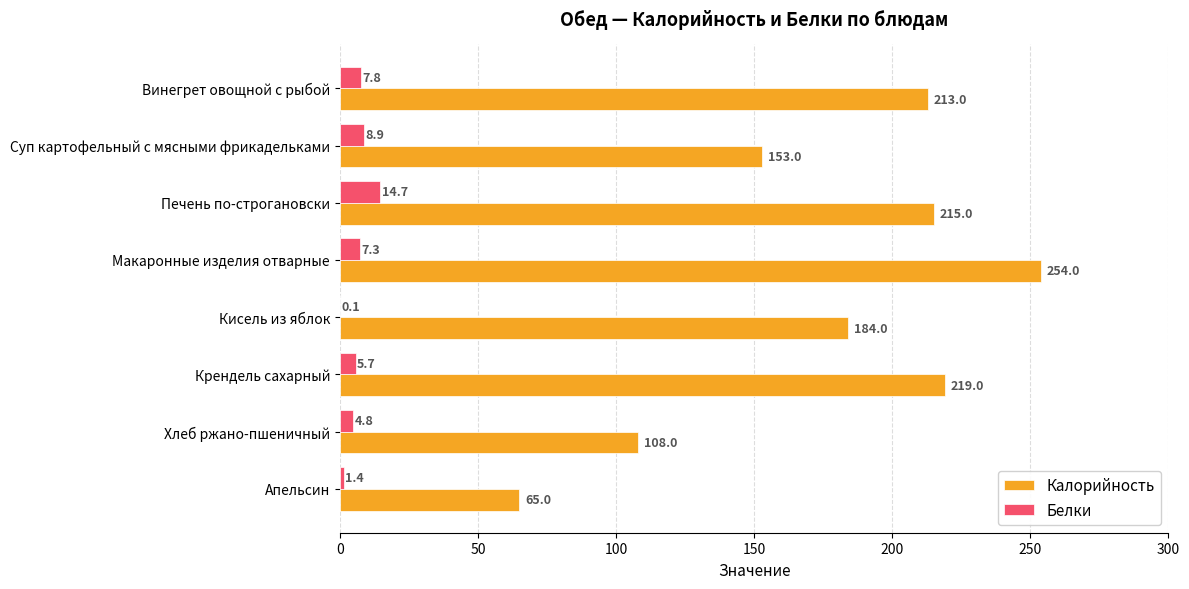

True or false: Калорийность has a value of 18.9 at Апельсин.

False